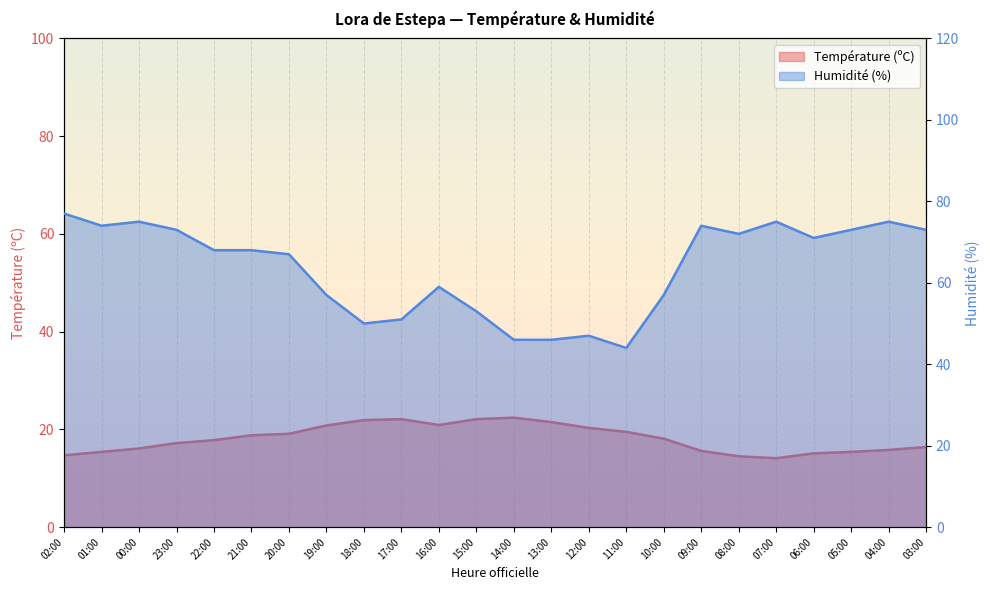

Where is the first local minimum for Humidité (%)?

01:00